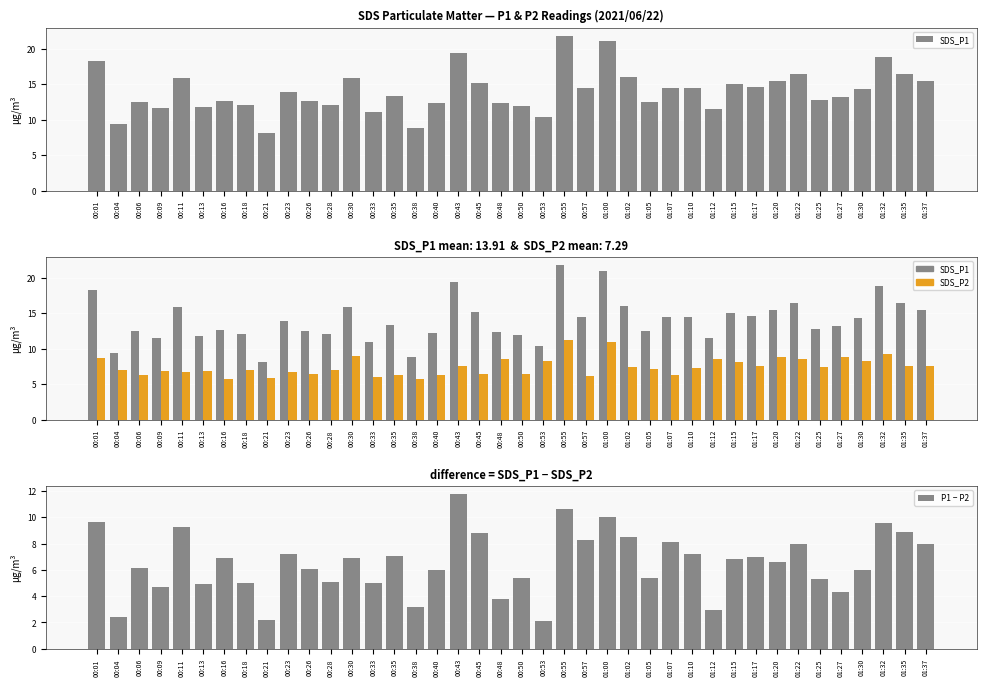

What is the total value across all series at 01:07?

28.9